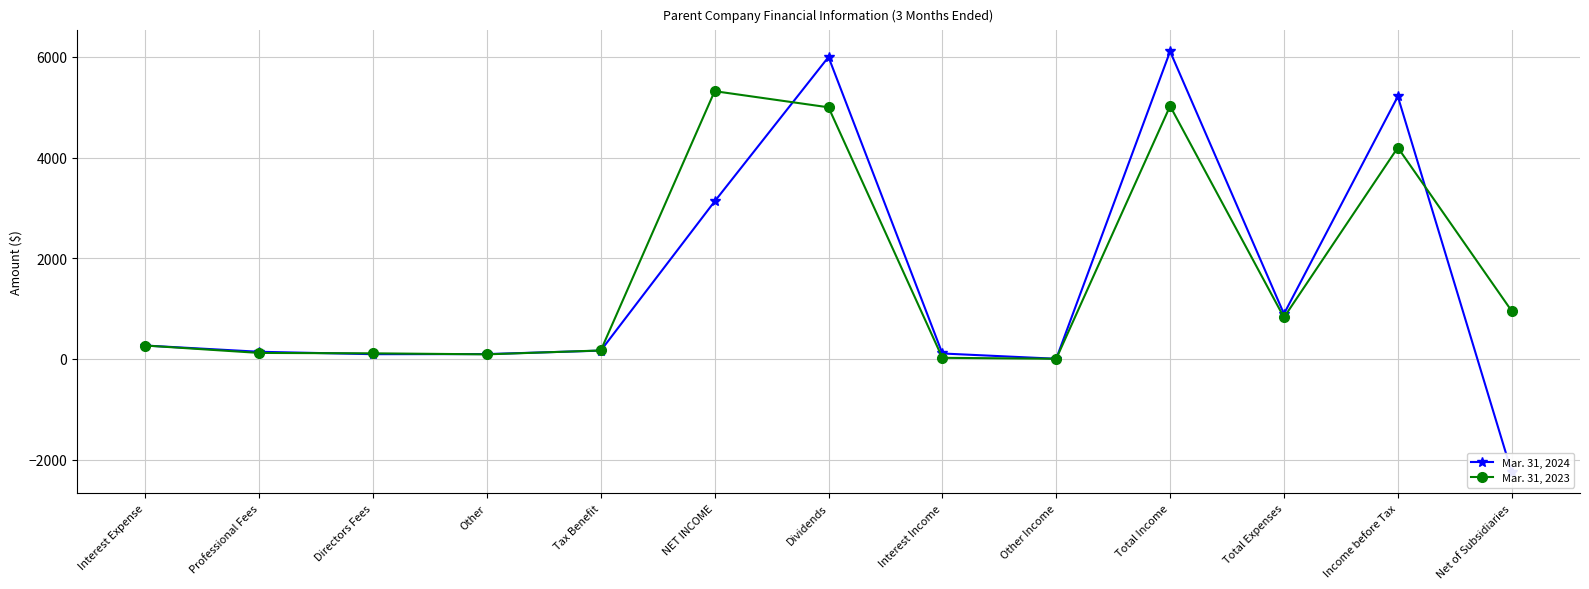

True or false: Mar. 31, 2024 has a value of -2250 at Net of Subsidiaries.

True